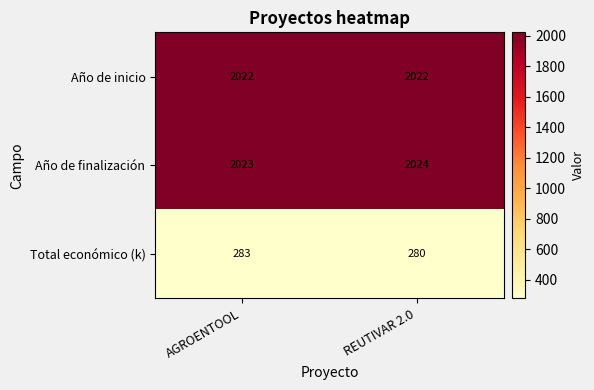

Which series has the largest range (max minus min)?

Total económico (k)